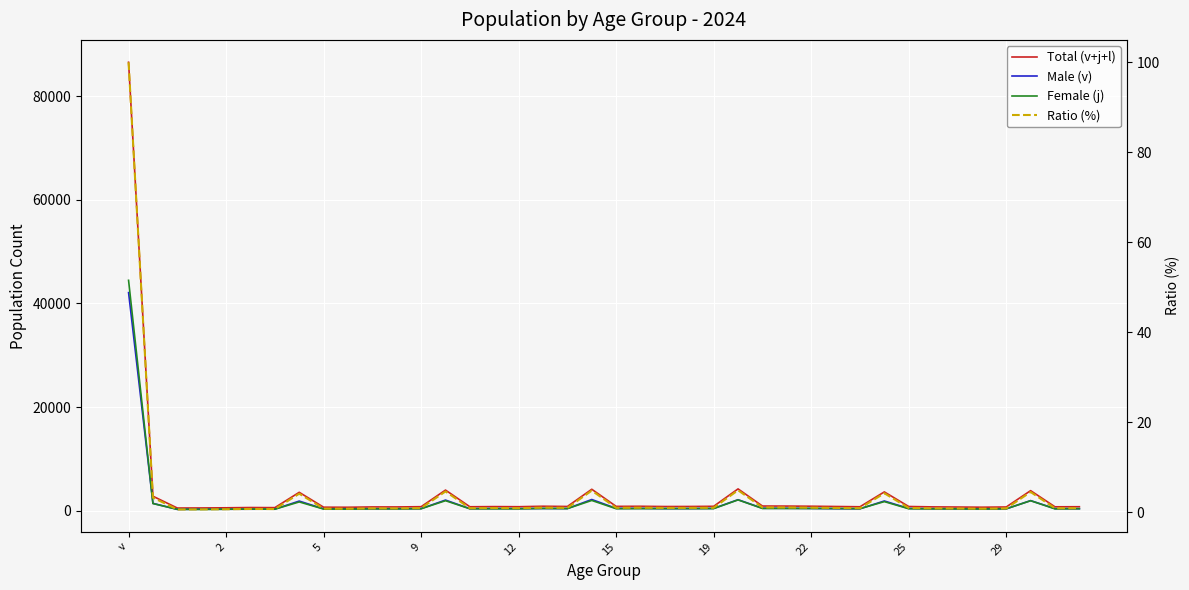

Which series has the largest total across all categories?

Total (v+j+l)